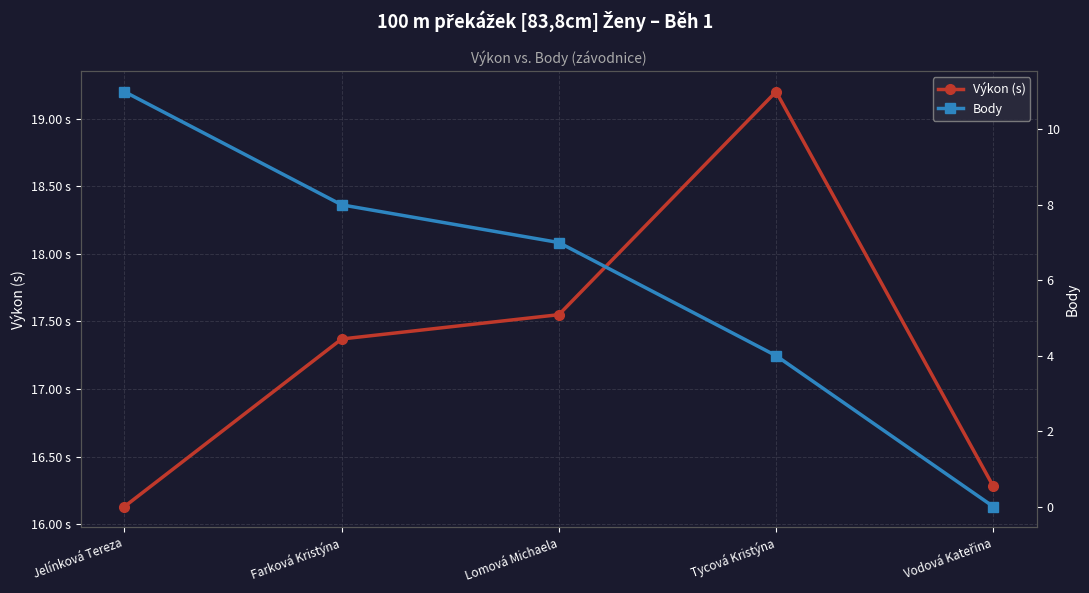

At which label does Body reach its peak?

Jelínková Tereza